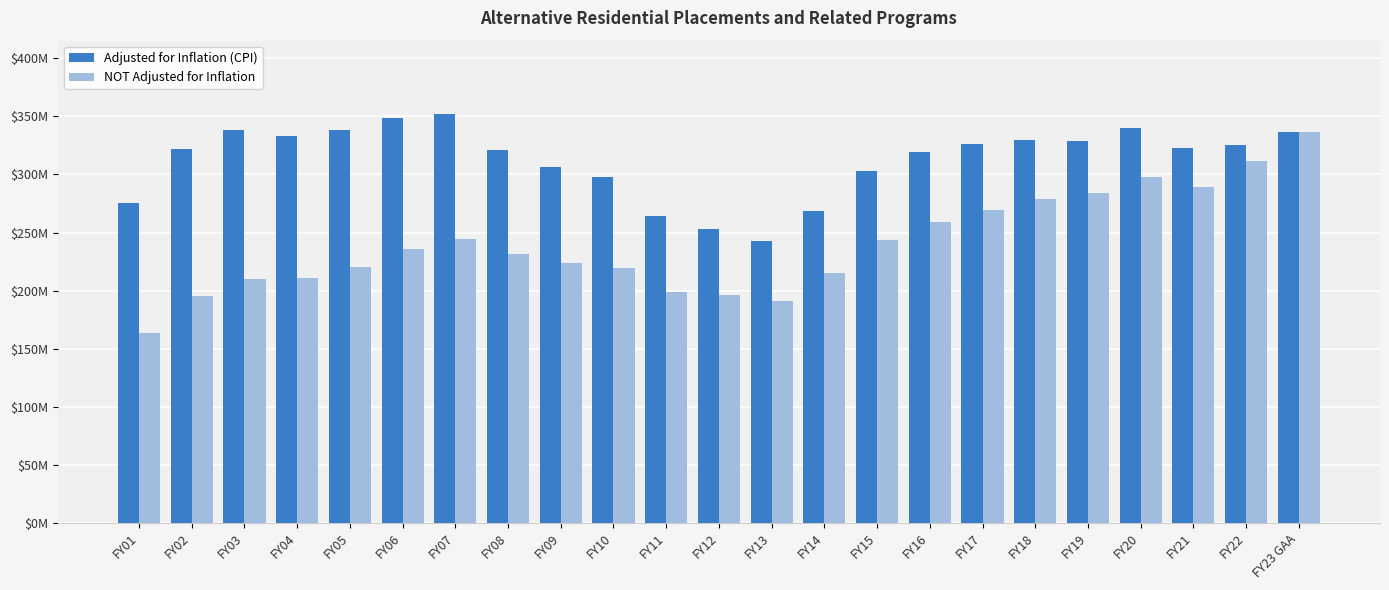

Does the chart contain any negative values?

No